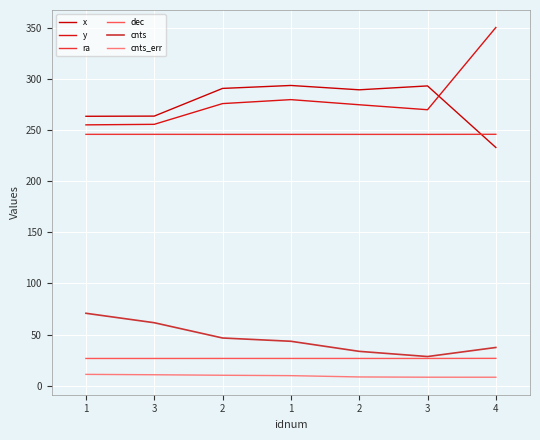

How many interior local valleys does the cnts series have?

1